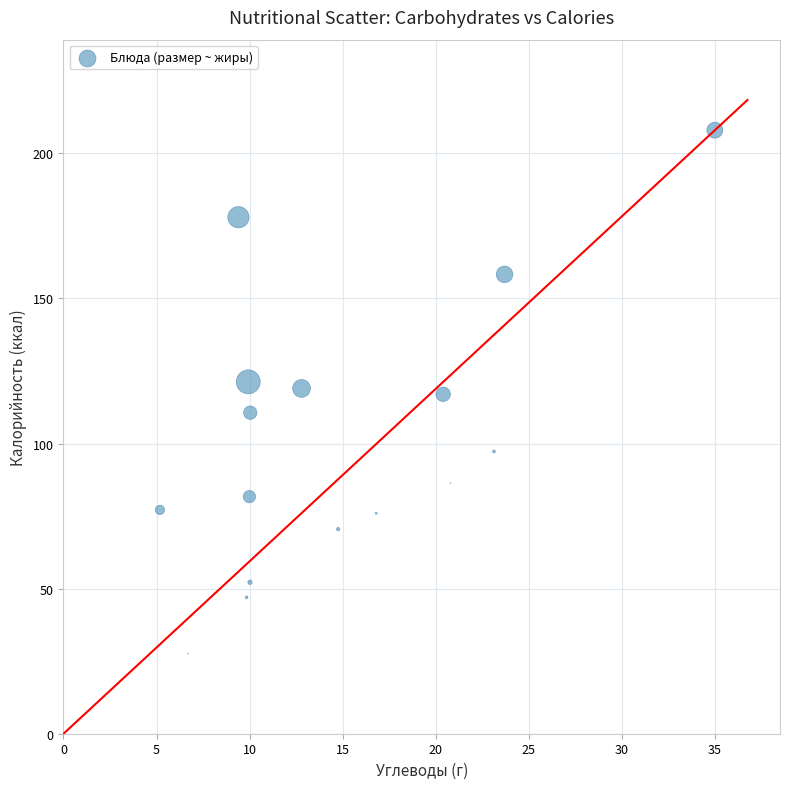

What is the range of X values (max minus min)?

29.8